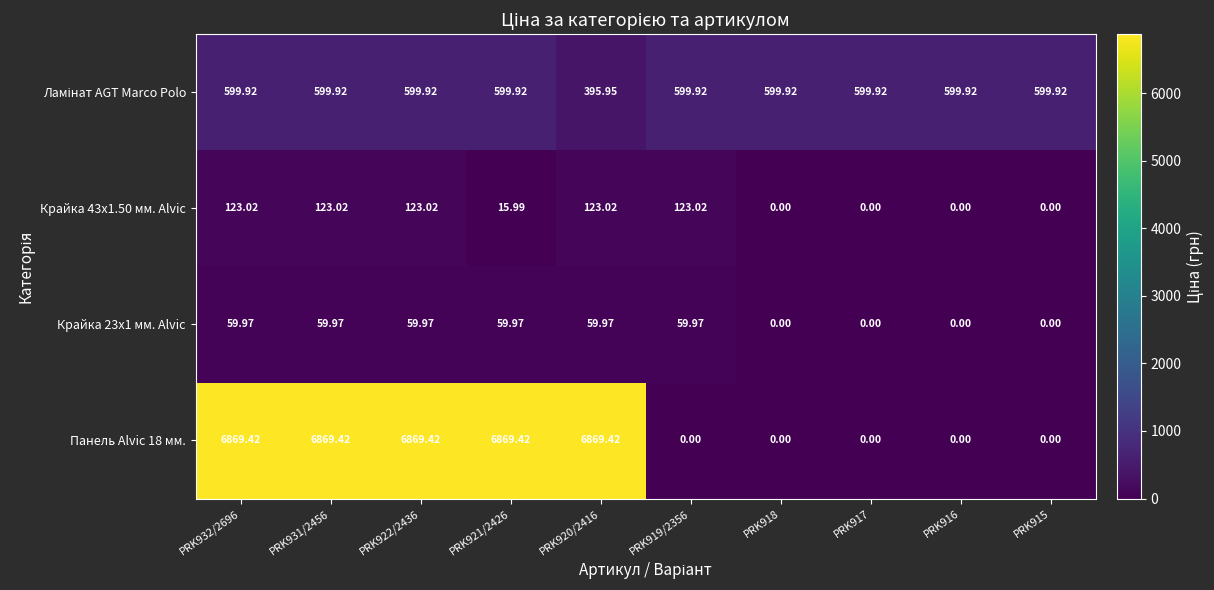

How many values in Панель Alvic 18 мм. are above zero?

5